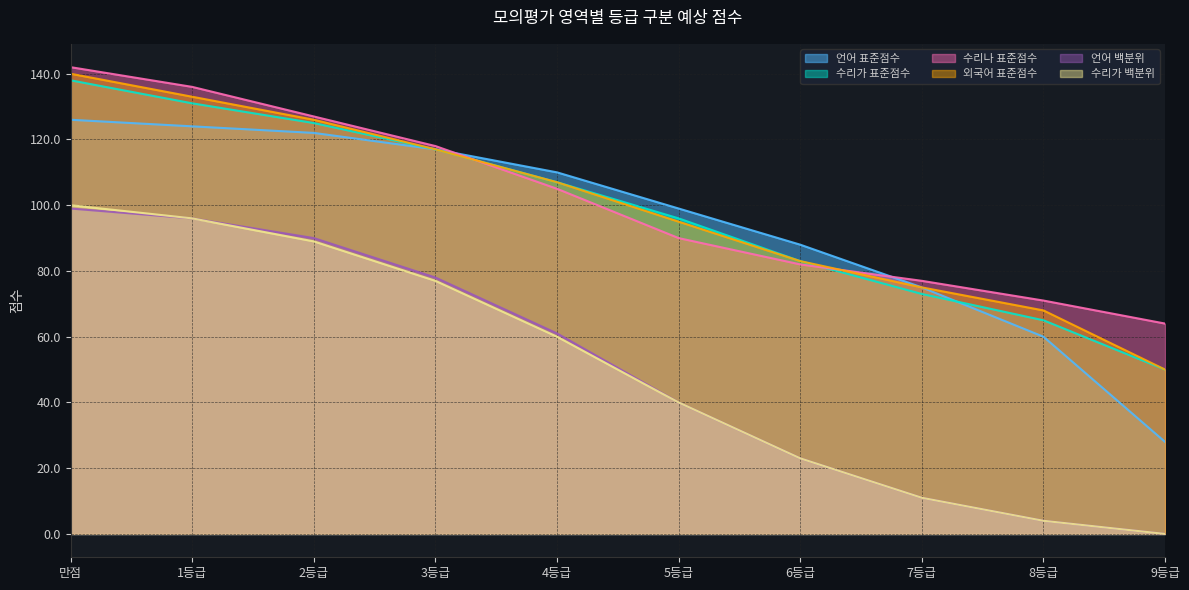

How many lines are shown in the chart?

6